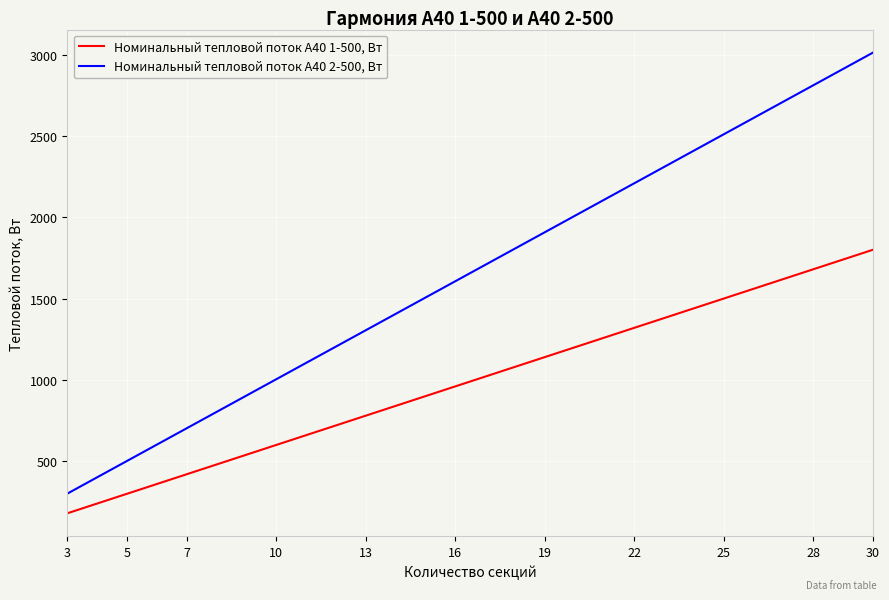

At how many categories does at least one series exceed 2938?

1